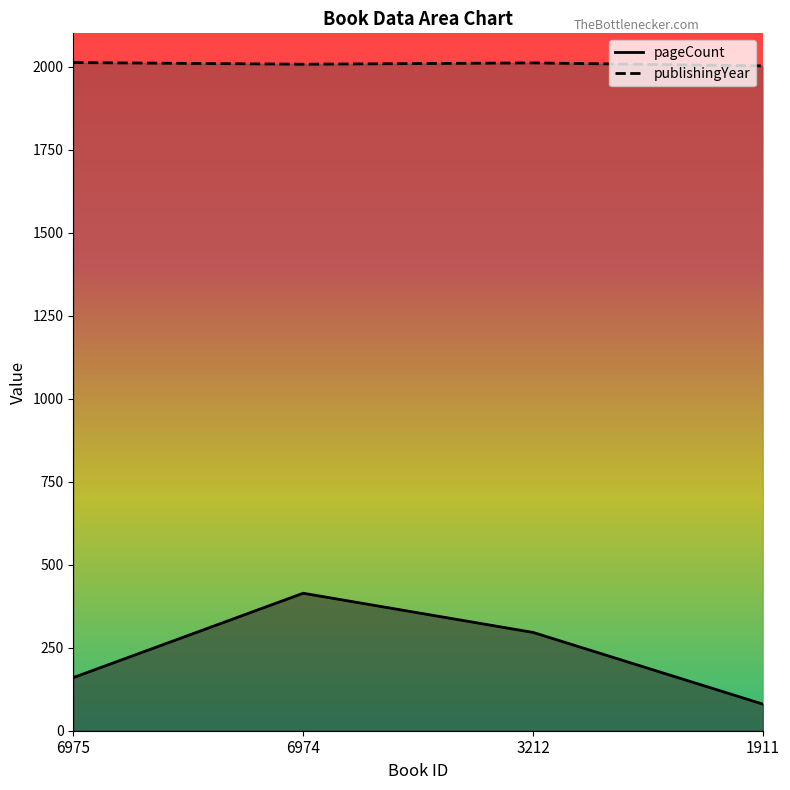

True or false: pageCount and publishingYear intersect in this chart.

False